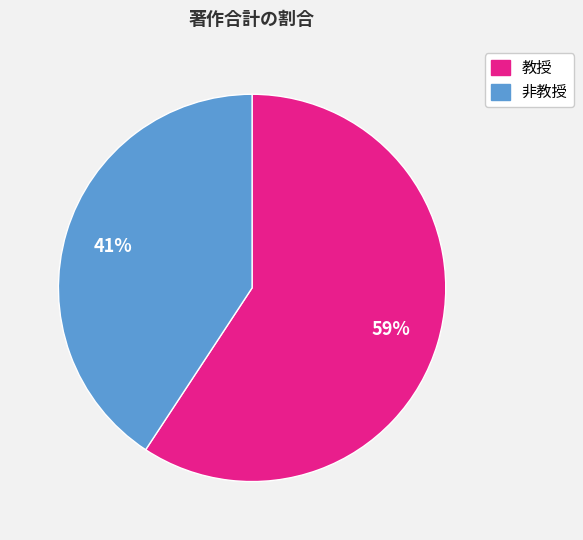

To the nearest percent, what is the average slice percentage?

50%